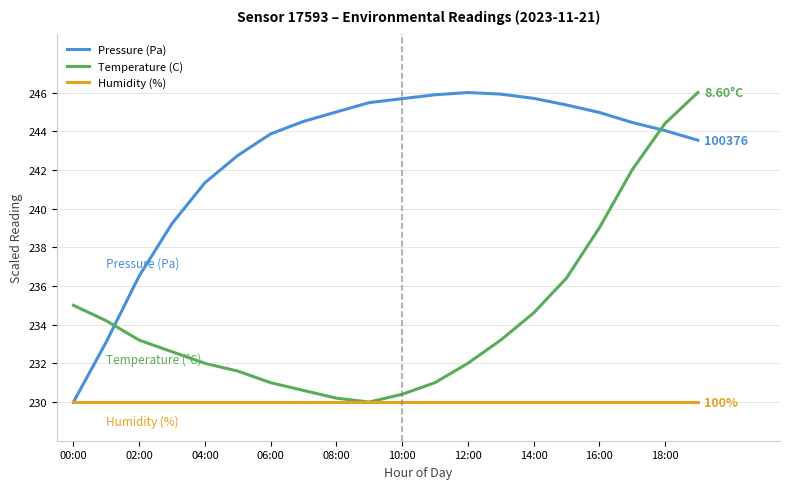

How many times do Temperature (C) and Pressure (Pa) cross each other?

2